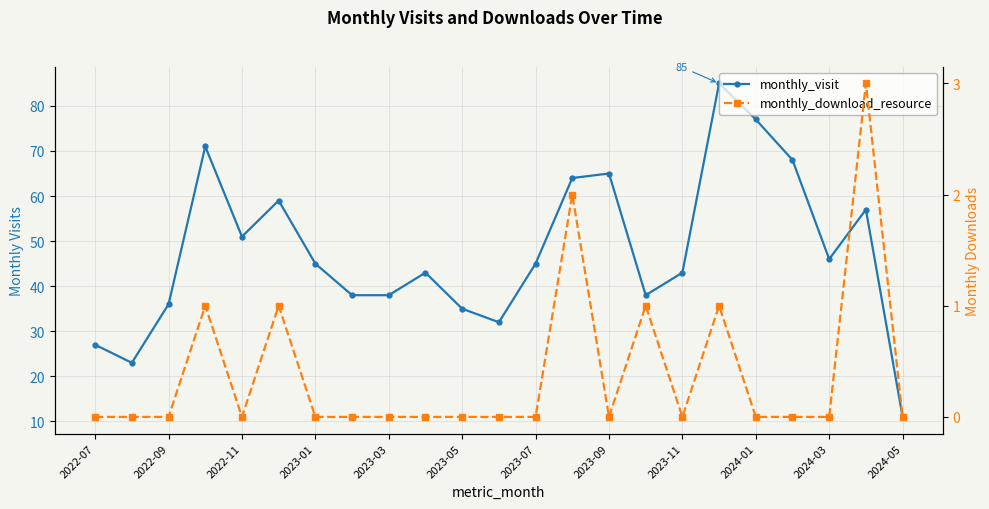

Which series has the largest range (max minus min)?

monthly_visit